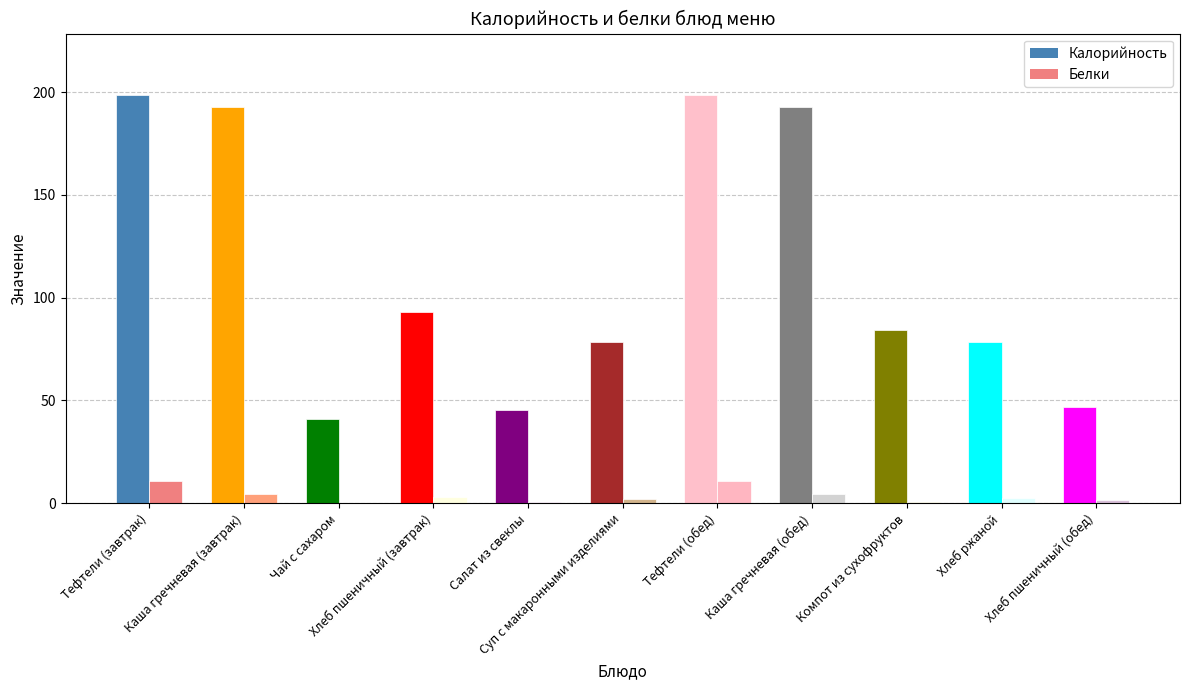

Rank the categories by Белки value from lowest to highest.

Чай с сахаром, Компот из сухофруктов, Салат из свеклы, Хлеб пшеничный (обед), Суп с макаронными изделиями, Хлеб ржаной, Хлеб пшеничный (завтрак), Каша гречневая (завтрак), Каша гречневая (обед), Тефтели (завтрак), Тефтели (обед)